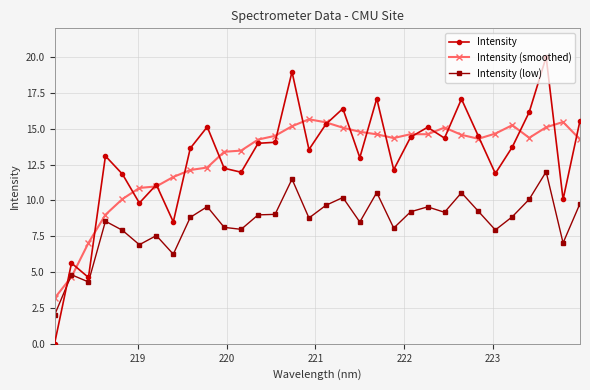

Which series ends up on top after the final intersection of Intensity (low) and Intensity?

Intensity